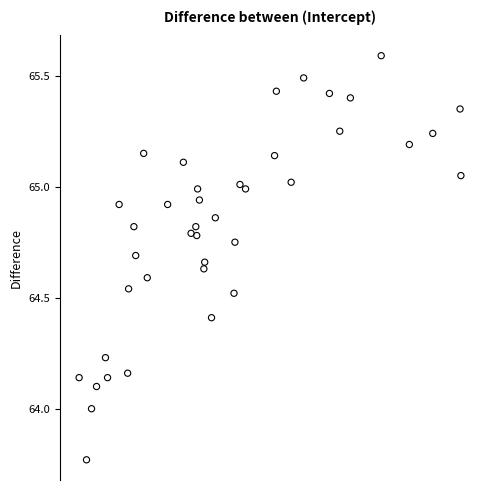

What is the range of Y values (max minus min)?

1.8